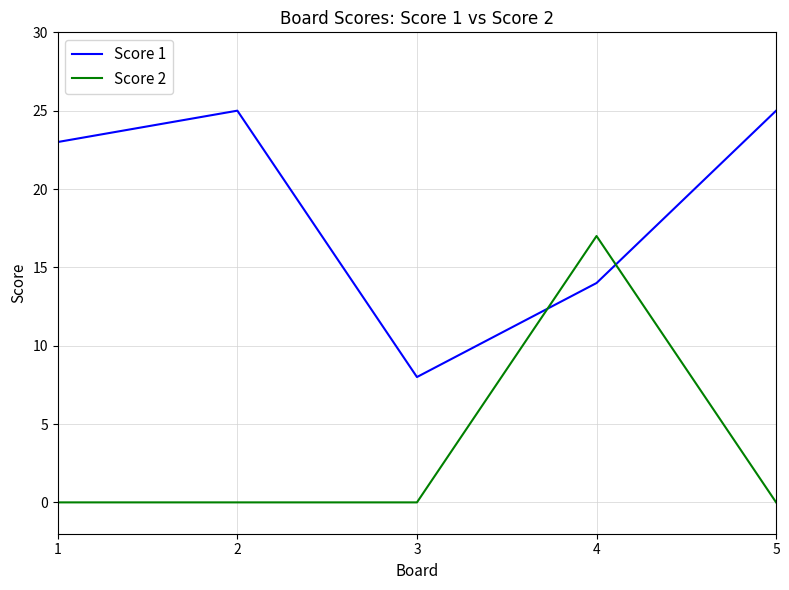

At which category is the sum across all series the highest?

4